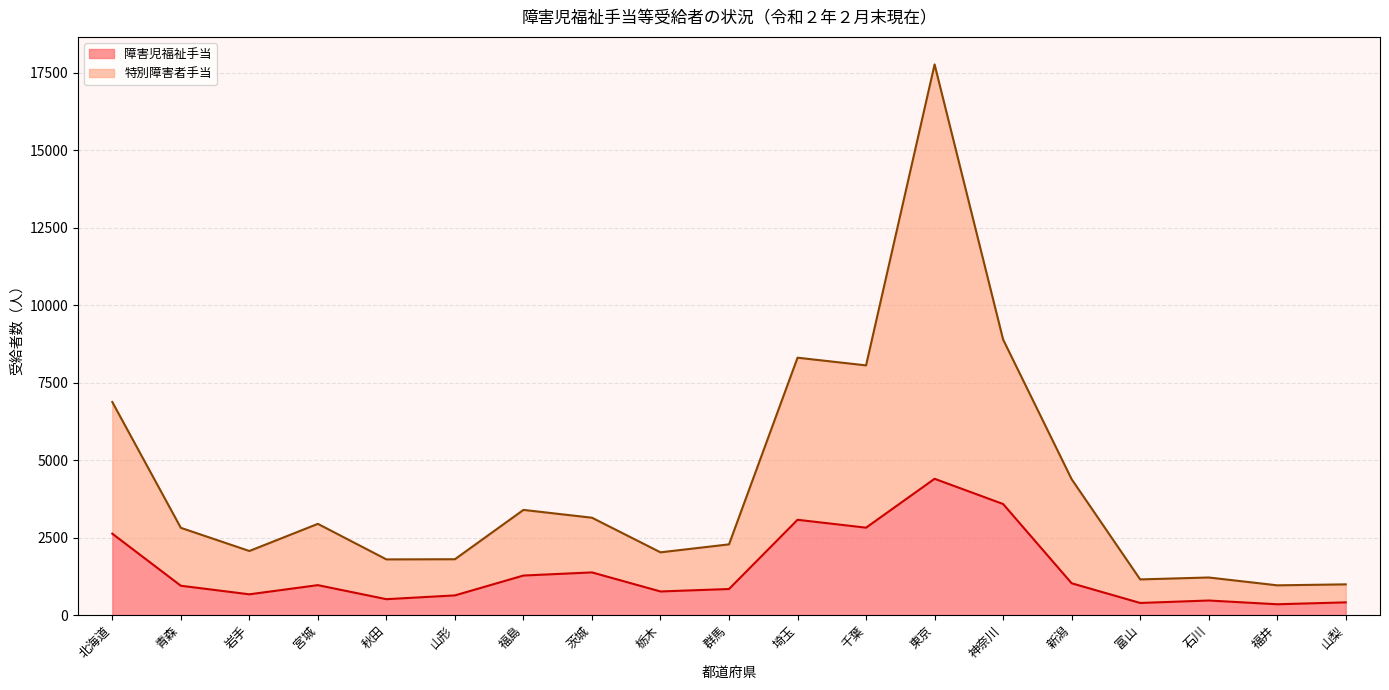

Is it true that 特別障害者手当 equals 378 at 福井?

False